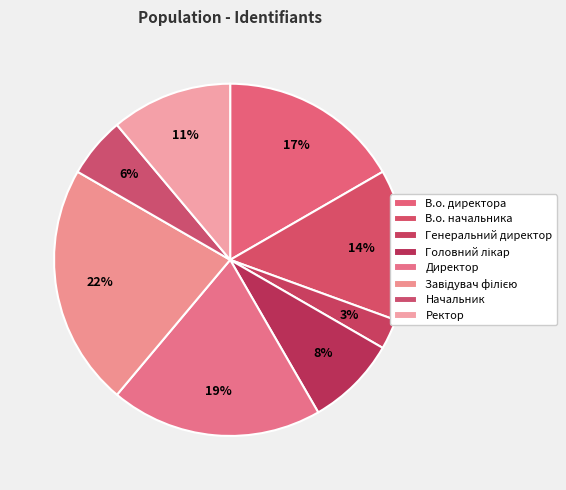

What is the smallest slice in the pie chart?

Генеральний директор